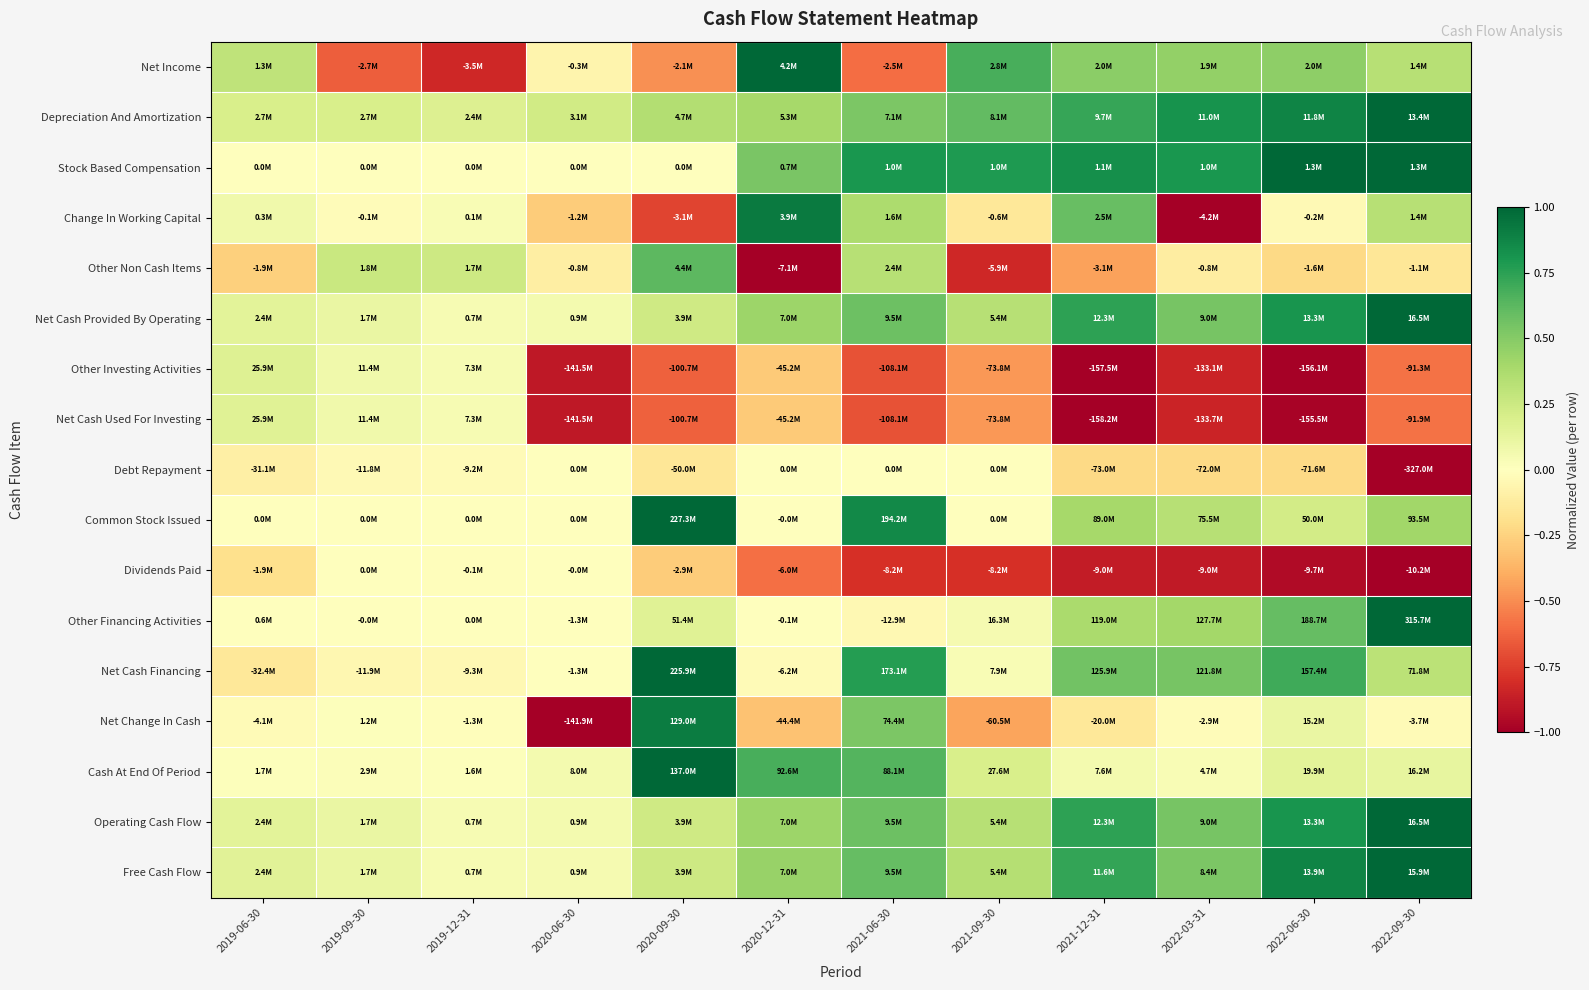

Reading left to right, list all the values displayed in this chart.

Net Income: 2019-06-30=0.3	2019-09-30=-0.6	2019-12-31=-0.8	2020-06-30=-0.1	2020-09-30=-0.5	2020-12-31=1.0	2021-06-30=-0.6	2021-09-30=0.7	2021-12-31=0.5	2022-03-31=0.5	2022-06-30=0.5	2022-09-30=0.3
Depreciation And Amortization: 2019-06-30=0.2	2019-09-30=0.2	2019-12-31=0.2	2020-06-30=0.2	2020-09-30=0.3	2020-12-31=0.4	2021-06-30=0.5	2021-09-30=0.6	2021-12-31=0.7	2022-03-31=0.8	2022-06-30=0.9	2022-09-30=1.0
Stock Based Compensation: 2019-06-30=0.0	2019-09-30=0.0	2019-12-31=0.0	2020-06-30=0.0	2020-09-30=0.0	2020-12-31=0.5	2021-06-30=0.8	2021-09-30=0.8	2021-12-31=0.8	2022-03-31=0.8	2022-06-30=1.0	2022-09-30=1.0
Change In Working Capital: 2019-06-30=0.1	2019-09-30=-0.0	2019-12-31=0.0	2020-06-30=-0.3	2020-09-30=-0.7	2020-12-31=0.9	2021-06-30=0.4	2021-09-30=-0.1	2021-12-31=0.6	2022-03-31=-1.0	2022-06-30=-0.0	2022-09-30=0.3
Other Non Cash Items: 2019-06-30=-0.3	2019-09-30=0.3	2019-12-31=0.2	2020-06-30=-0.1	2020-09-30=0.6	2020-12-31=-1.0	2021-06-30=0.3	2021-09-30=-0.8	2021-12-31=-0.4	2022-03-31=-0.1	2022-06-30=-0.2	2022-09-30=-0.2
Net Cash Provided By Operating: 2019-06-30=0.1	2019-09-30=0.1	2019-12-31=0.0	2020-06-30=0.1	2020-09-30=0.2	2020-12-31=0.4	2021-06-30=0.6	2021-09-30=0.3	2021-12-31=0.7	2022-03-31=0.5	2022-06-30=0.8	2022-09-30=1.0
Other Investing Activities: 2019-06-30=0.2	2019-09-30=0.1	2019-12-31=0.0	2020-06-30=-0.9	2020-09-30=-0.6	2020-12-31=-0.3	2021-06-30=-0.7	2021-09-30=-0.5	2021-12-31=-1.0	2022-03-31=-0.8	2022-06-30=-1.0	2022-09-30=-0.6
Net Cash Used For Investing: 2019-06-30=0.2	2019-09-30=0.1	2019-12-31=0.0	2020-06-30=-0.9	2020-09-30=-0.6	2020-12-31=-0.3	2021-06-30=-0.7	2021-09-30=-0.5	2021-12-31=-1.0	2022-03-31=-0.8	2022-06-30=-1.0	2022-09-30=-0.6
Debt Repayment: 2019-06-30=-0.1	2019-09-30=-0.0	2019-12-31=-0.0	2020-06-30=0.0	2020-09-30=-0.2	2020-12-31=0.0	2021-06-30=0.0	2021-09-30=0.0	2021-12-31=-0.2	2022-03-31=-0.2	2022-06-30=-0.2	2022-09-30=-1.0
Common Stock Issued: 2019-06-30=0.0	2019-09-30=0.0	2019-12-31=0.0	2020-06-30=0.0	2020-09-30=1.0	2020-12-31=-0.0	2021-06-30=0.9	2021-09-30=0.0	2021-12-31=0.4	2022-03-31=0.3	2022-06-30=0.2	2022-09-30=0.4
Dividends Paid: 2019-06-30=-0.2	2019-09-30=0.0	2019-12-31=-0.0	2020-06-30=-0.0	2020-09-30=-0.3	2020-12-31=-0.6	2021-06-30=-0.8	2021-09-30=-0.8	2021-12-31=-0.9	2022-03-31=-0.9	2022-06-30=-1.0	2022-09-30=-1.0
Other Financing Activities: 2019-06-30=0.0	2019-09-30=-0.0	2019-12-31=0.0	2020-06-30=-0.0	2020-09-30=0.2	2020-12-31=-0.0	2021-06-30=-0.0	2021-09-30=0.1	2021-12-31=0.4	2022-03-31=0.4	2022-06-30=0.6	2022-09-30=1.0
Net Cash Financing: 2019-06-30=-0.1	2019-09-30=-0.1	2019-12-31=-0.0	2020-06-30=-0.0	2020-09-30=1.0	2020-12-31=-0.0	2021-06-30=0.8	2021-09-30=0.0	2021-12-31=0.6	2022-03-31=0.5	2022-06-30=0.7	2022-09-30=0.3
Net Change In Cash: 2019-06-30=-0.0	2019-09-30=0.0	2019-12-31=-0.0	2020-06-30=-1.0	2020-09-30=0.9	2020-12-31=-0.3	2021-06-30=0.5	2021-09-30=-0.4	2021-12-31=-0.1	2022-03-31=-0.0	2022-06-30=0.1	2022-09-30=-0.0
Cash At End Of Period: 2019-06-30=0.0	2019-09-30=0.0	2019-12-31=0.0	2020-06-30=0.1	2020-09-30=1.0	2020-12-31=0.7	2021-06-30=0.6	2021-09-30=0.2	2021-12-31=0.1	2022-03-31=0.0	2022-06-30=0.1	2022-09-30=0.1
Operating Cash Flow: 2019-06-30=0.1	2019-09-30=0.1	2019-12-31=0.0	2020-06-30=0.1	2020-09-30=0.2	2020-12-31=0.4	2021-06-30=0.6	2021-09-30=0.3	2021-12-31=0.7	2022-03-31=0.5	2022-06-30=0.8	2022-09-30=1.0
Free Cash Flow: 2019-06-30=0.2	2019-09-30=0.1	2019-12-31=0.0	2020-06-30=0.1	2020-09-30=0.2	2020-12-31=0.4	2021-06-30=0.6	2021-09-30=0.3	2021-12-31=0.7	2022-03-31=0.5	2022-06-30=0.9	2022-09-30=1.0